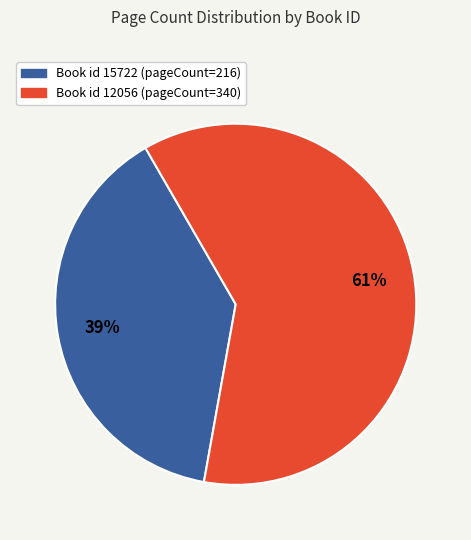

Does any single category account for the majority?

Yes